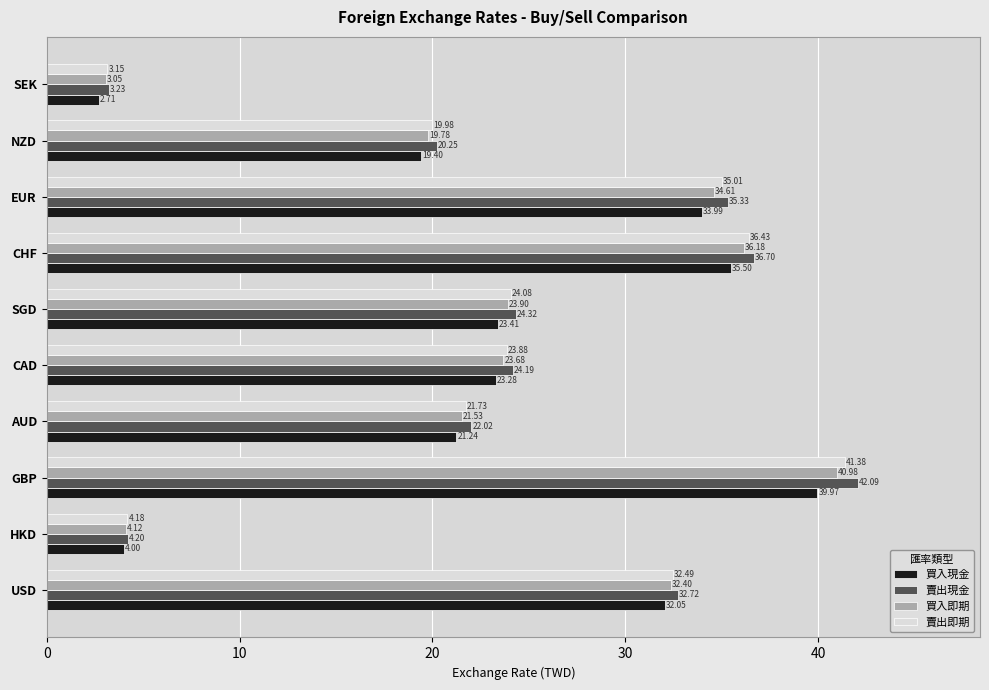

At how many categories does at least one series exceed 11?

8